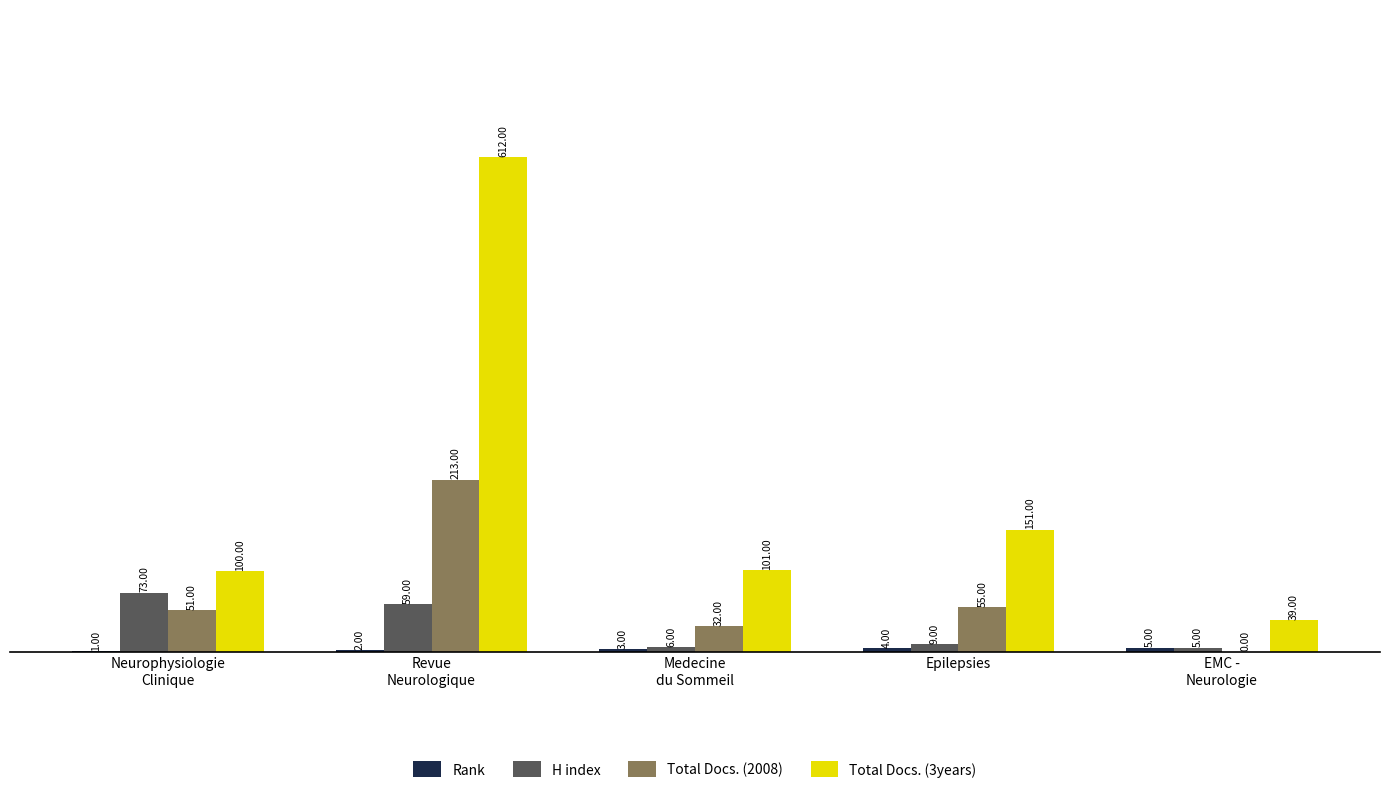

Where is Total Docs. (3years) nearest to the value 325?

Epilepsies